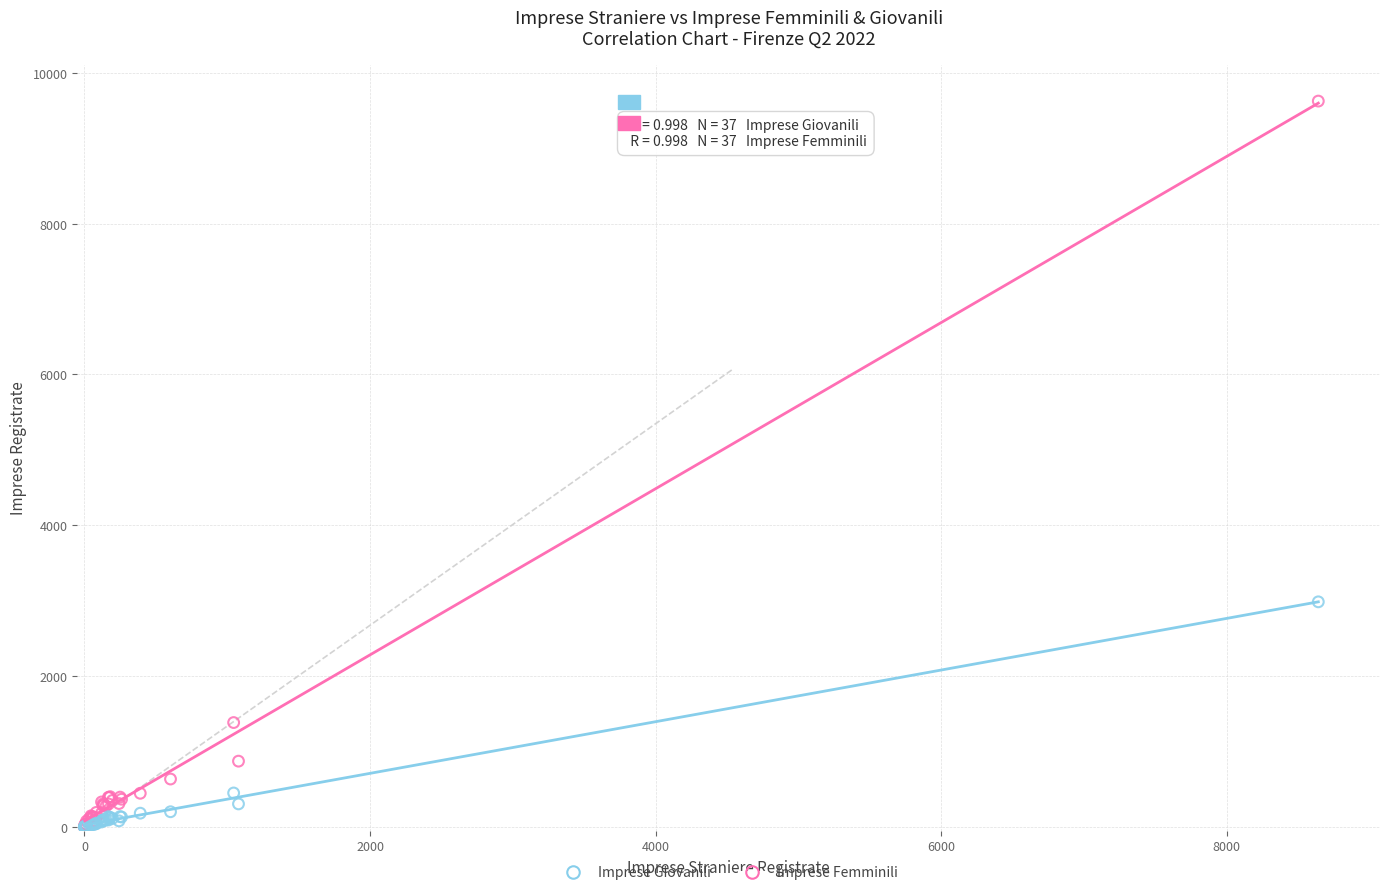

In the Imprese Femminili series, what Y value is closest to 4813?

1384